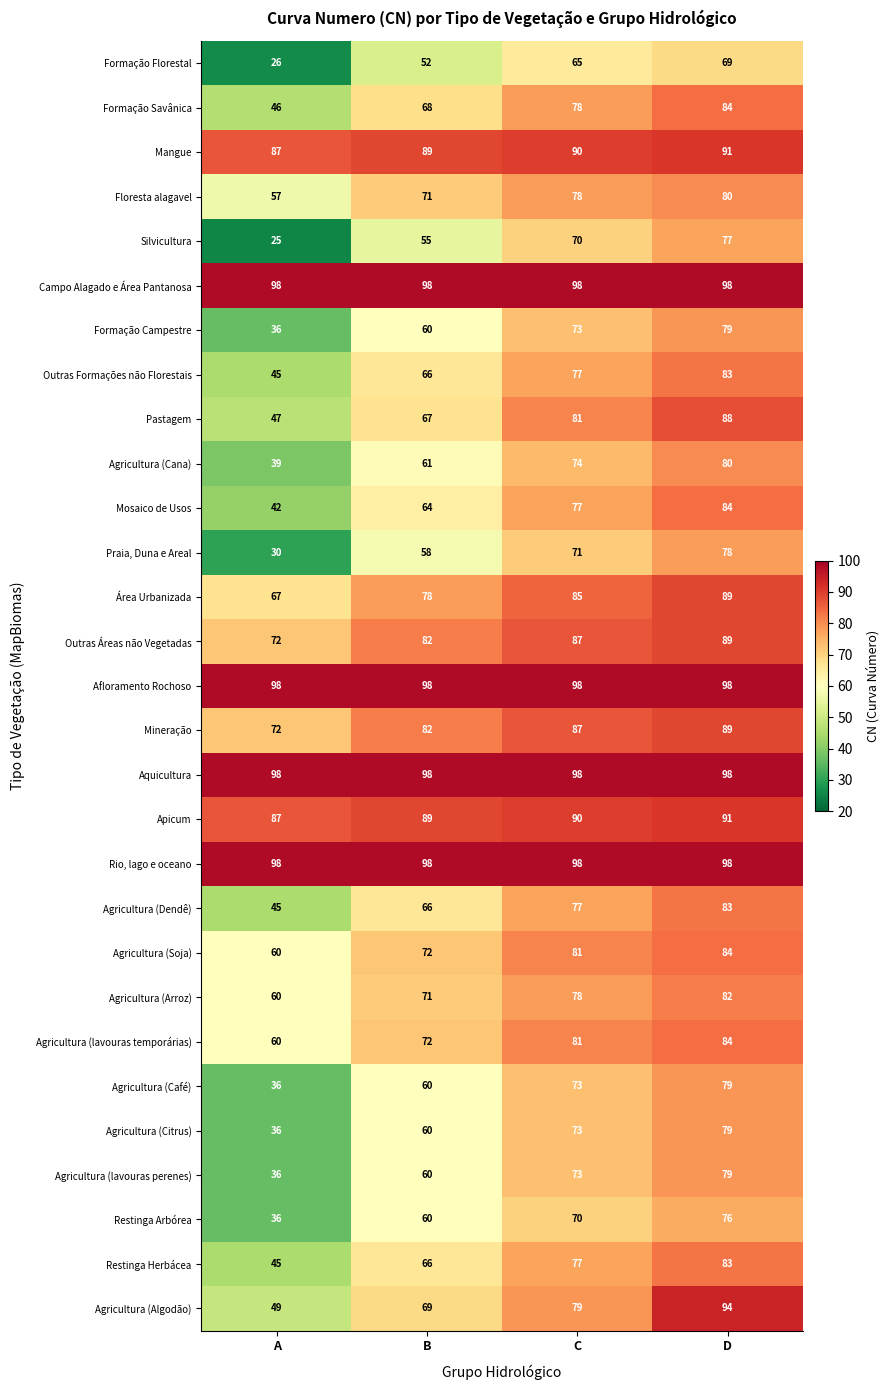

What is the average value of the Silvicultura series?

57